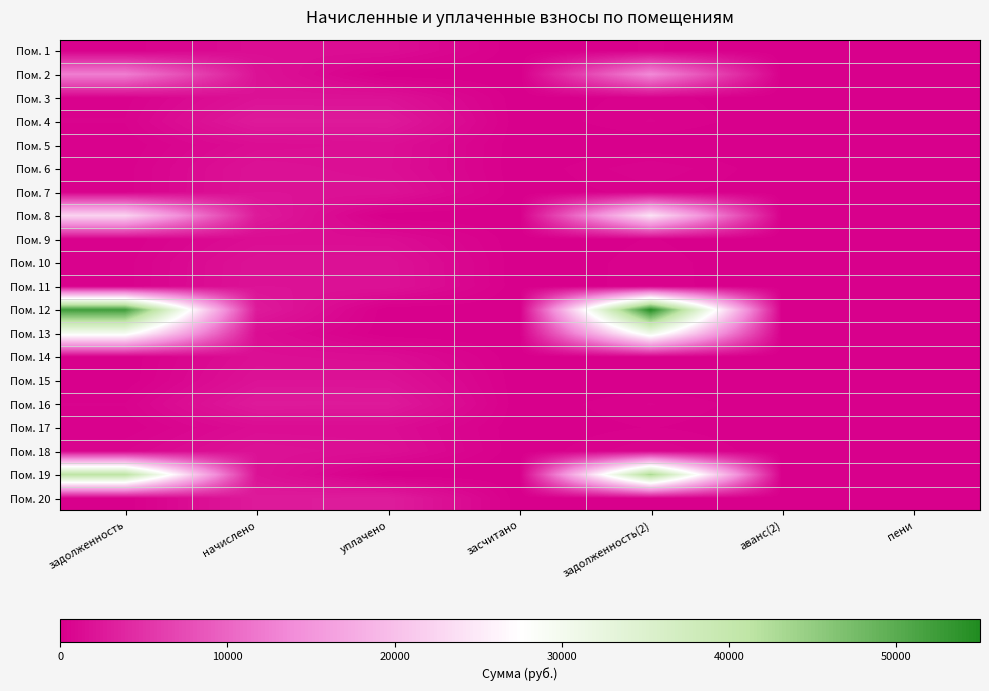

At how many categories does at least one series exceed 27346?

2